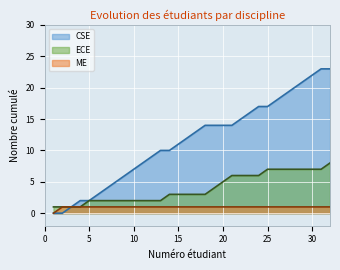

What is the difference between the maximum and minimum values in the ECE series?

7